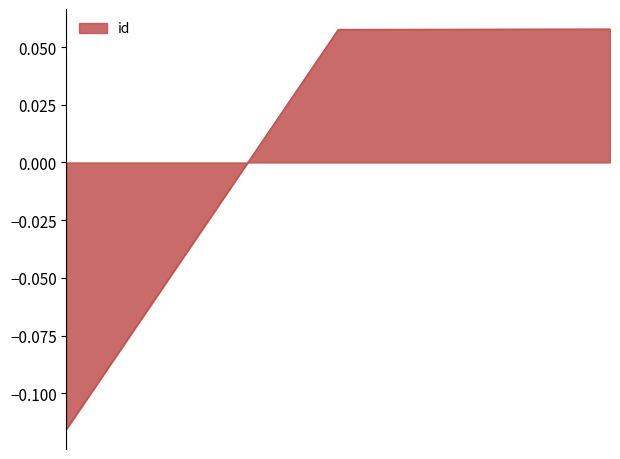

How many lines are shown in the chart?

1